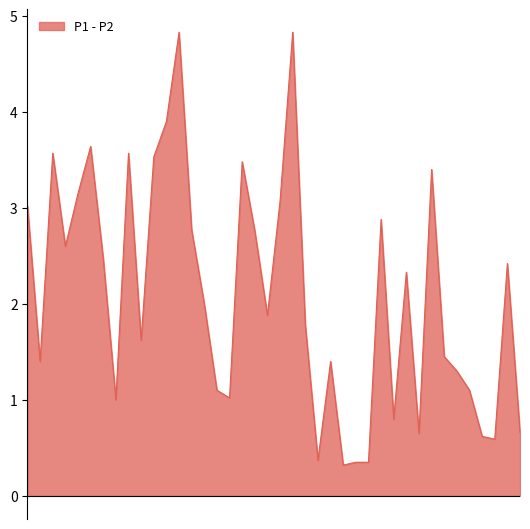

Approximately how many times larger is the value at 01:47 compared to 00:32?

0.9